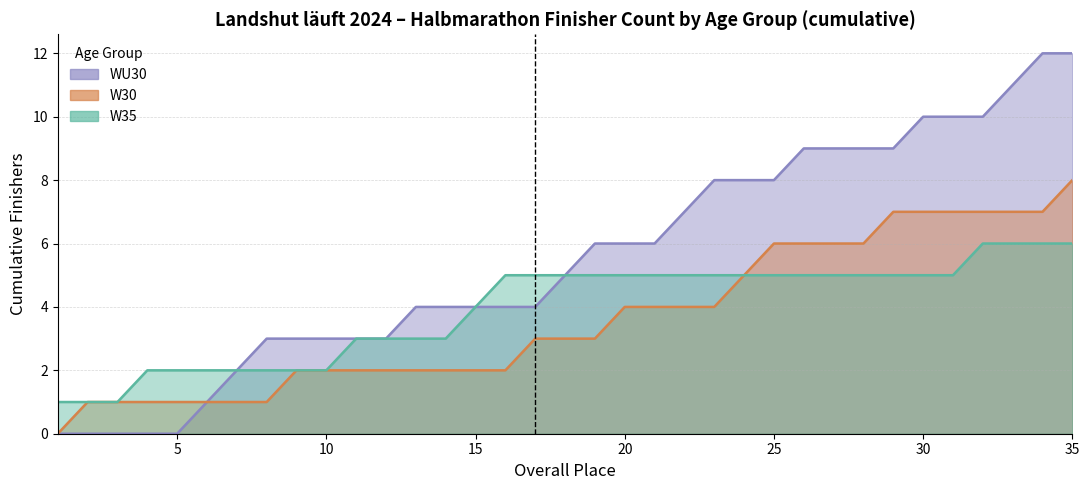

True or false: W30 has more than 2 interior local peaks.

False